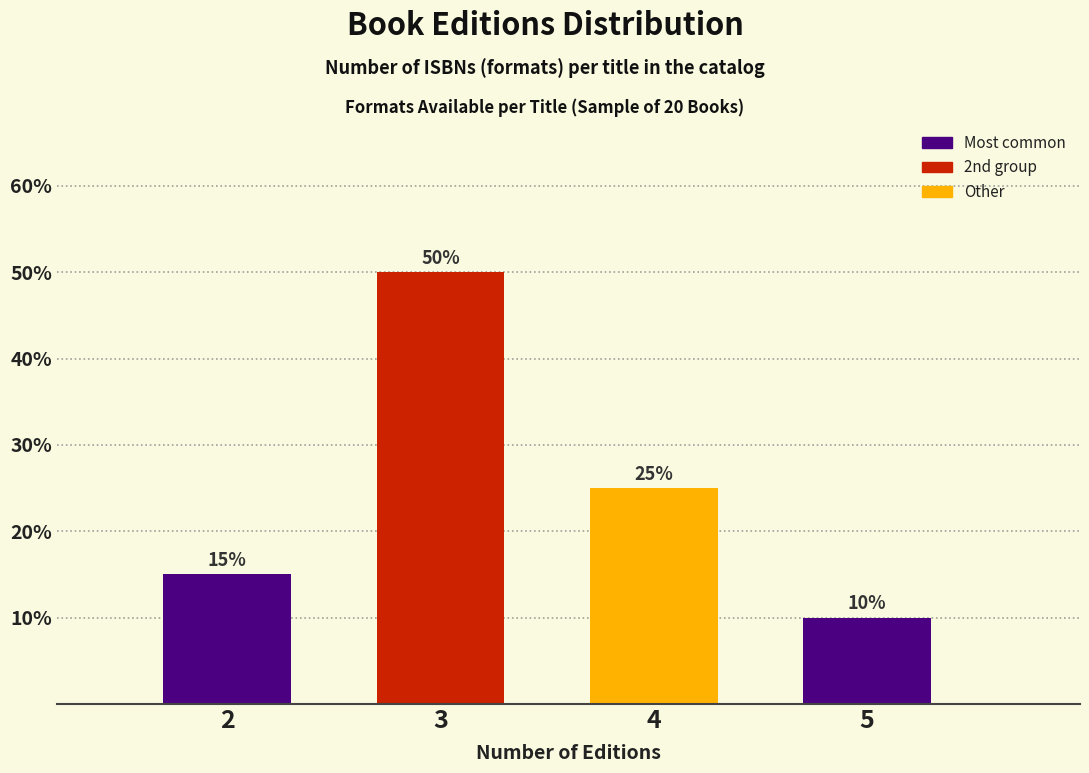

Which range on the x-axis has the tallest bar?

2.5 to 3.5